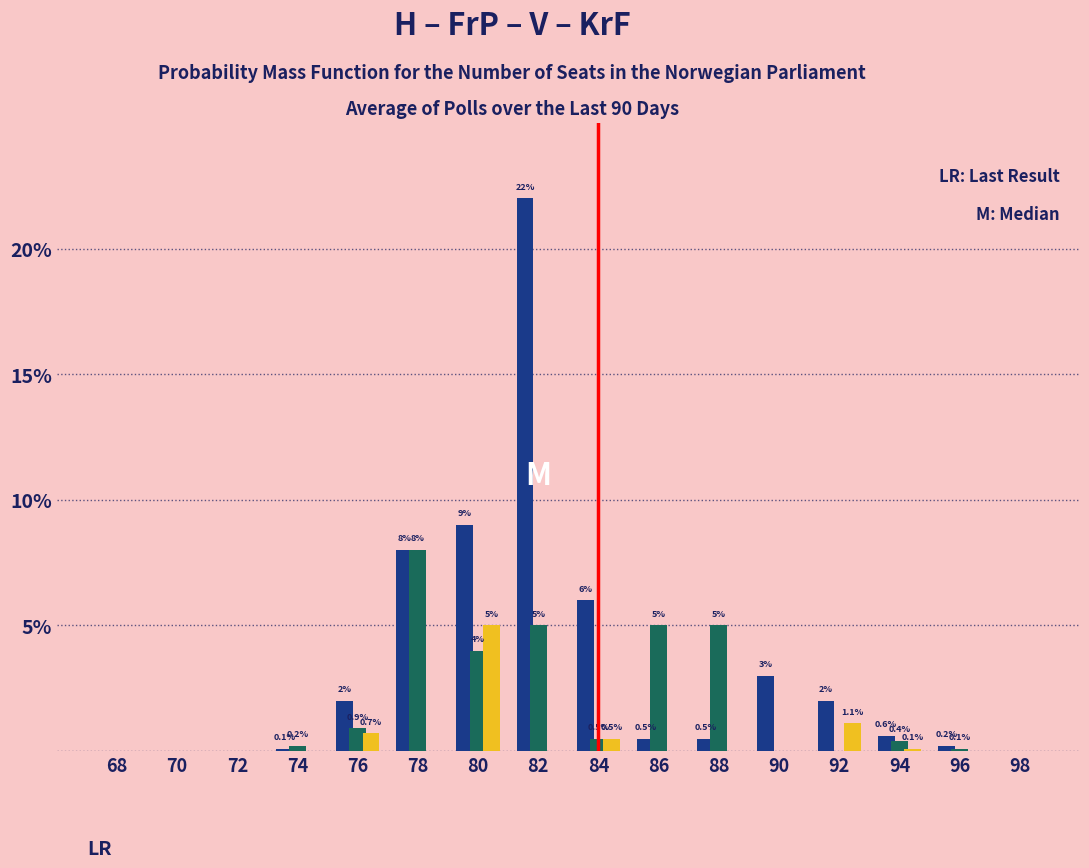

Which label corresponds to the largest value in the chart?

82